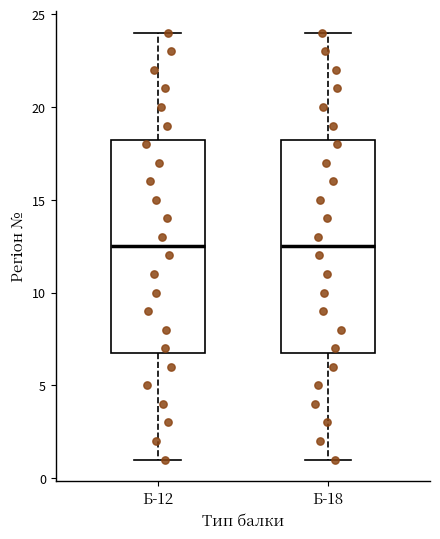

Reading left to right, read every box against the y-axis: the position of its median line, the range the box covers, and the ends of its whiskers. The values are not printed on the chart, so give them approximately, as read against the axis.

Б-12: median 12.5, box 7.0 to 18.5, whiskers 1.0 to 24.0
Б-18: median 12.5, box 7.0 to 18.5, whiskers 1.0 to 24.0